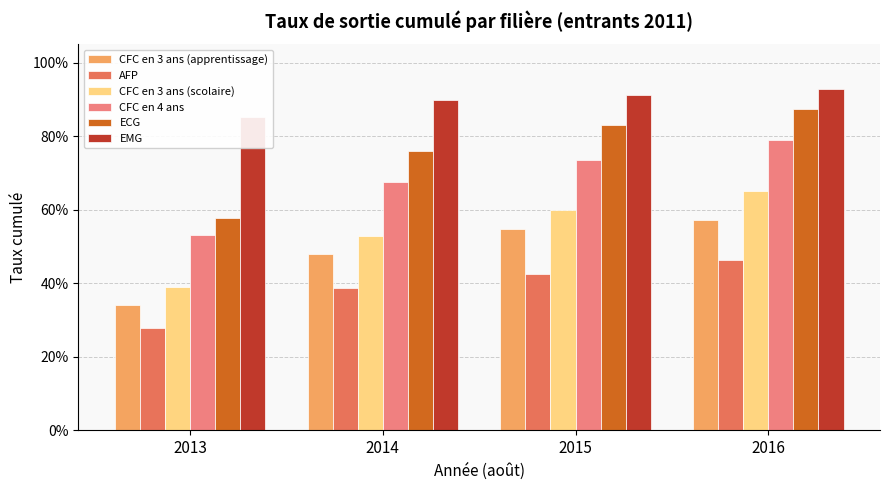

What is the value of the CFC en 3 ans (scolaire) bar at the 1st from the left?

0.4